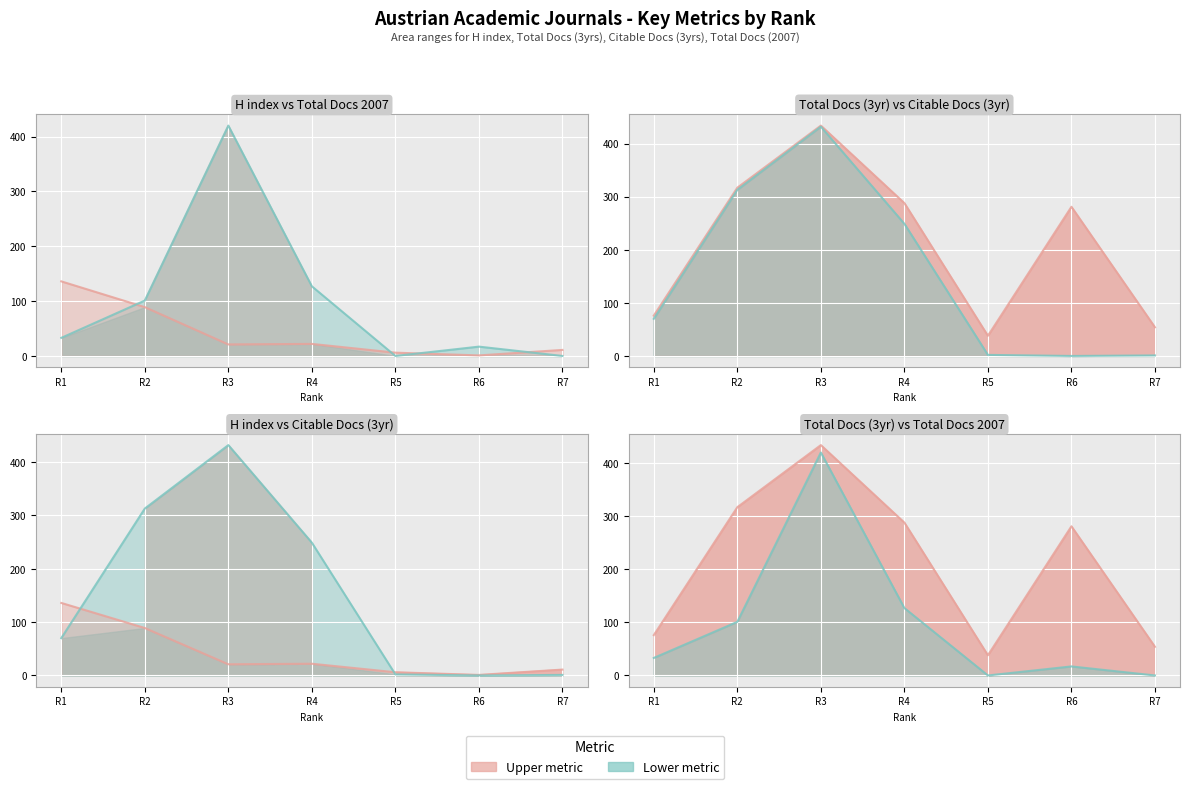

Which series has the largest total across all categories?

Total Docs. (3years)